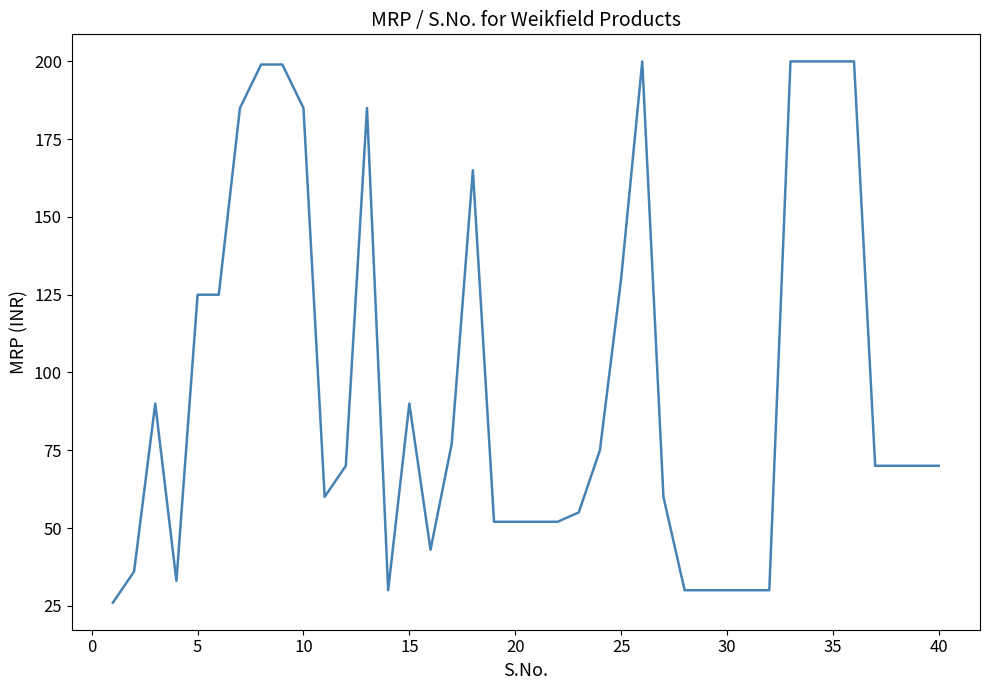

Does the chart display data point markers on the line(s)?

No